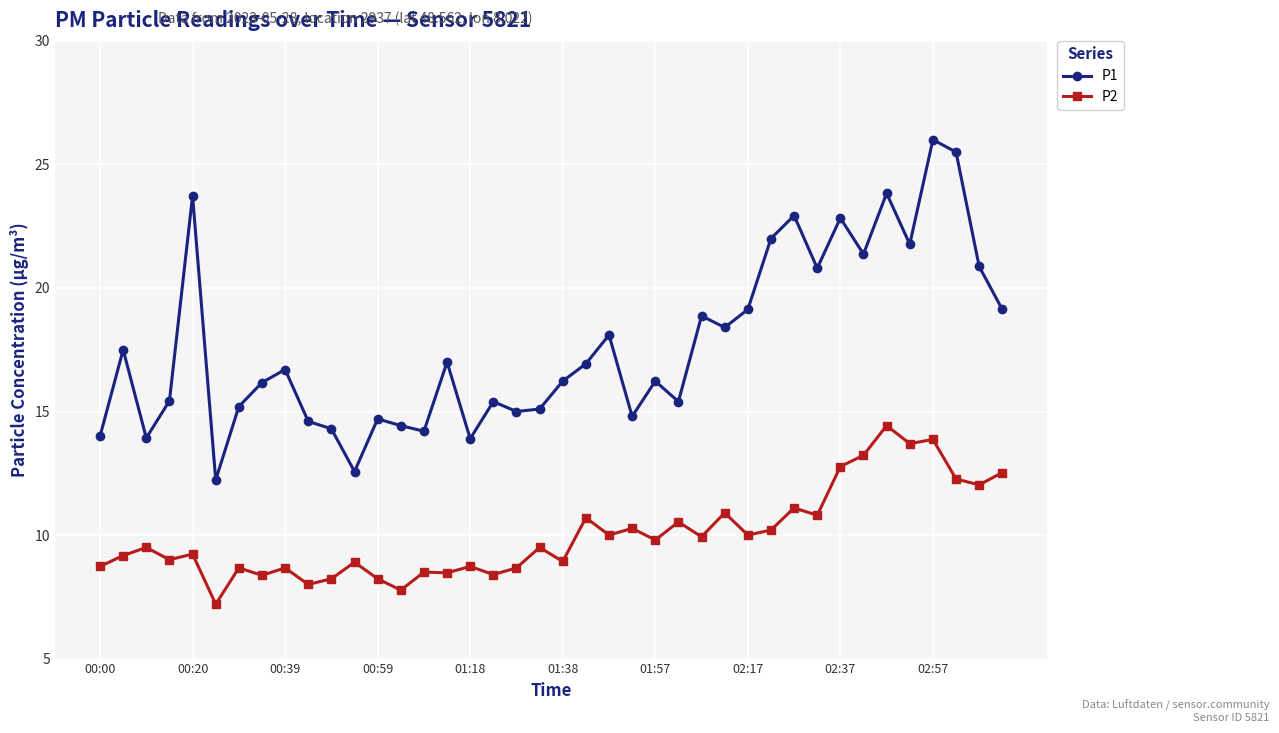

Which series has the widest spread of values?

P1